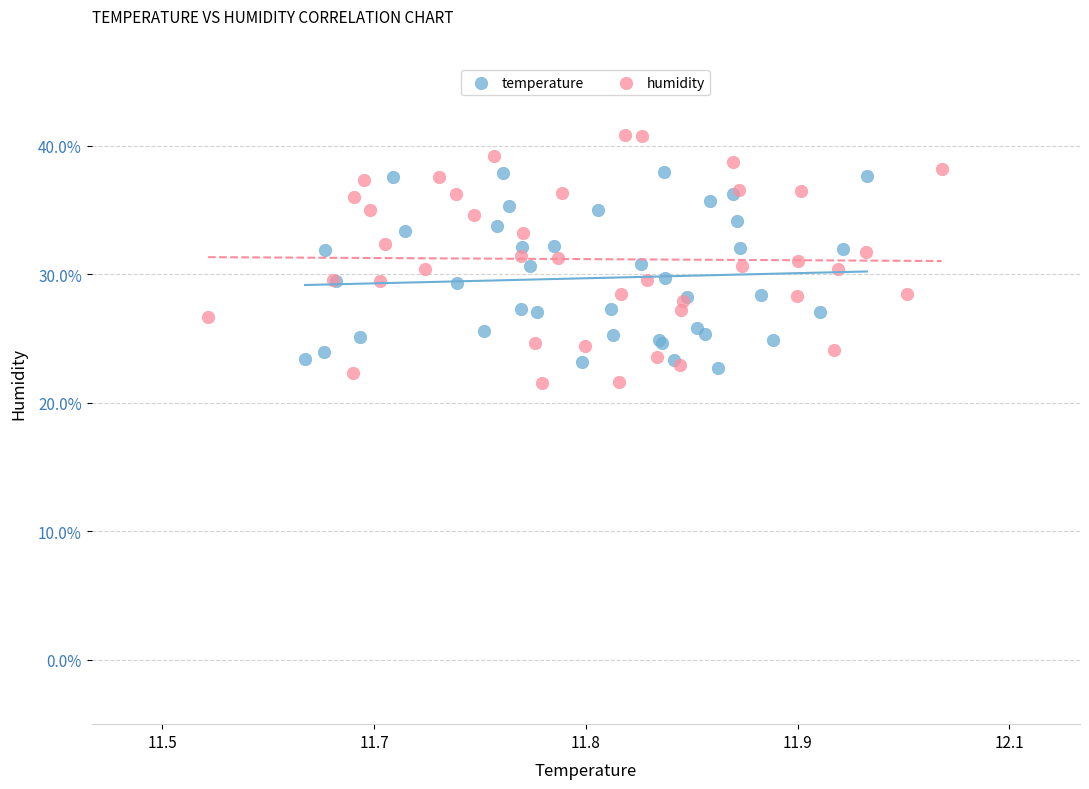

What are all the series names shown in the legend?

temperature, humidity